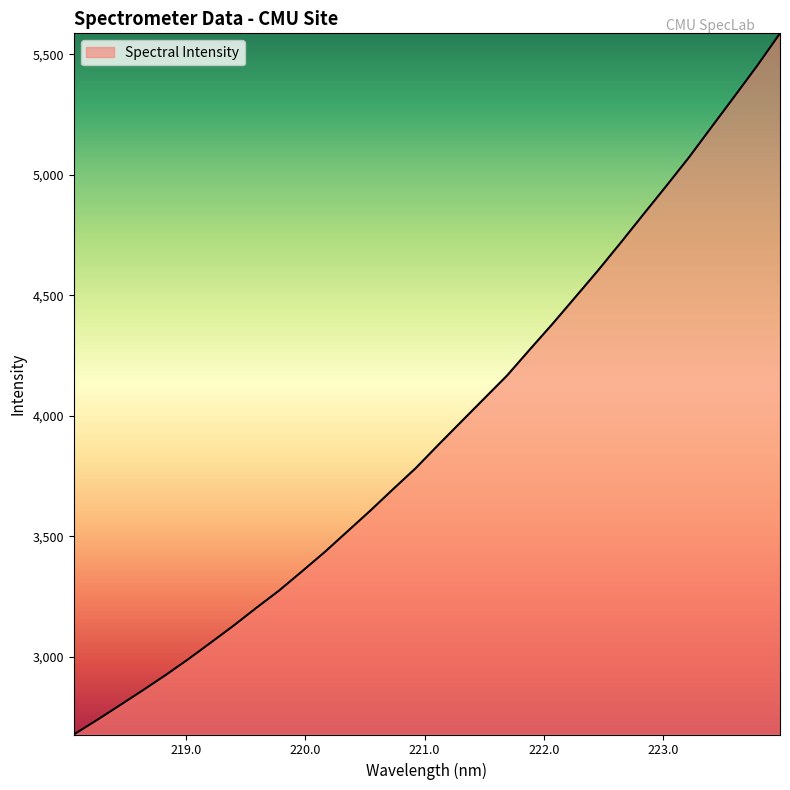

What is the maximum value shown in the chart?

5587.5